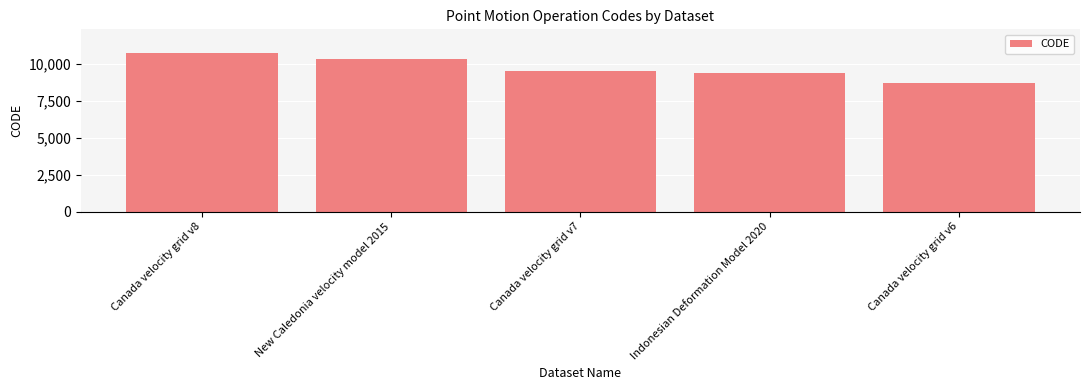

True or false: the data shows 6833 at New Caledonia velocity model 2015.

False